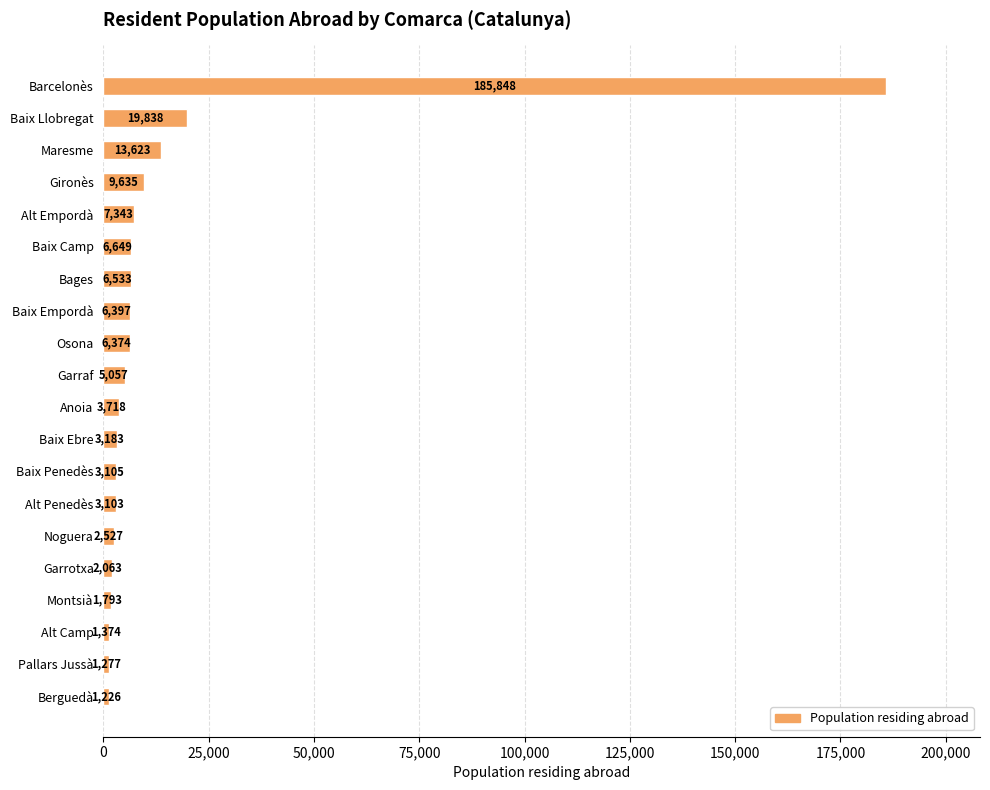

What is the label of the 16th bar from the top?

Garrotxa